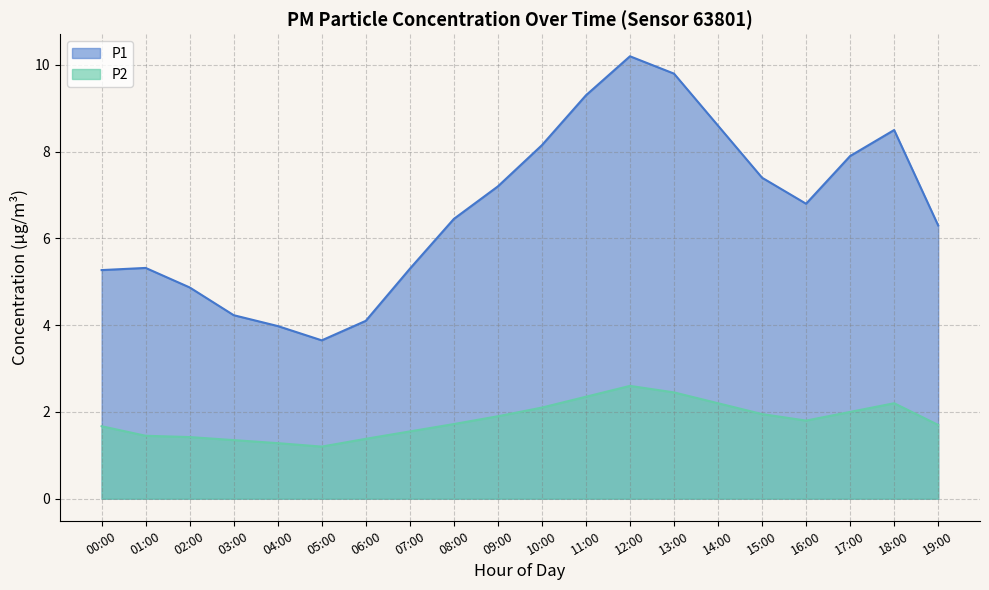

Where is P1 nearest to the value 6?

19:00